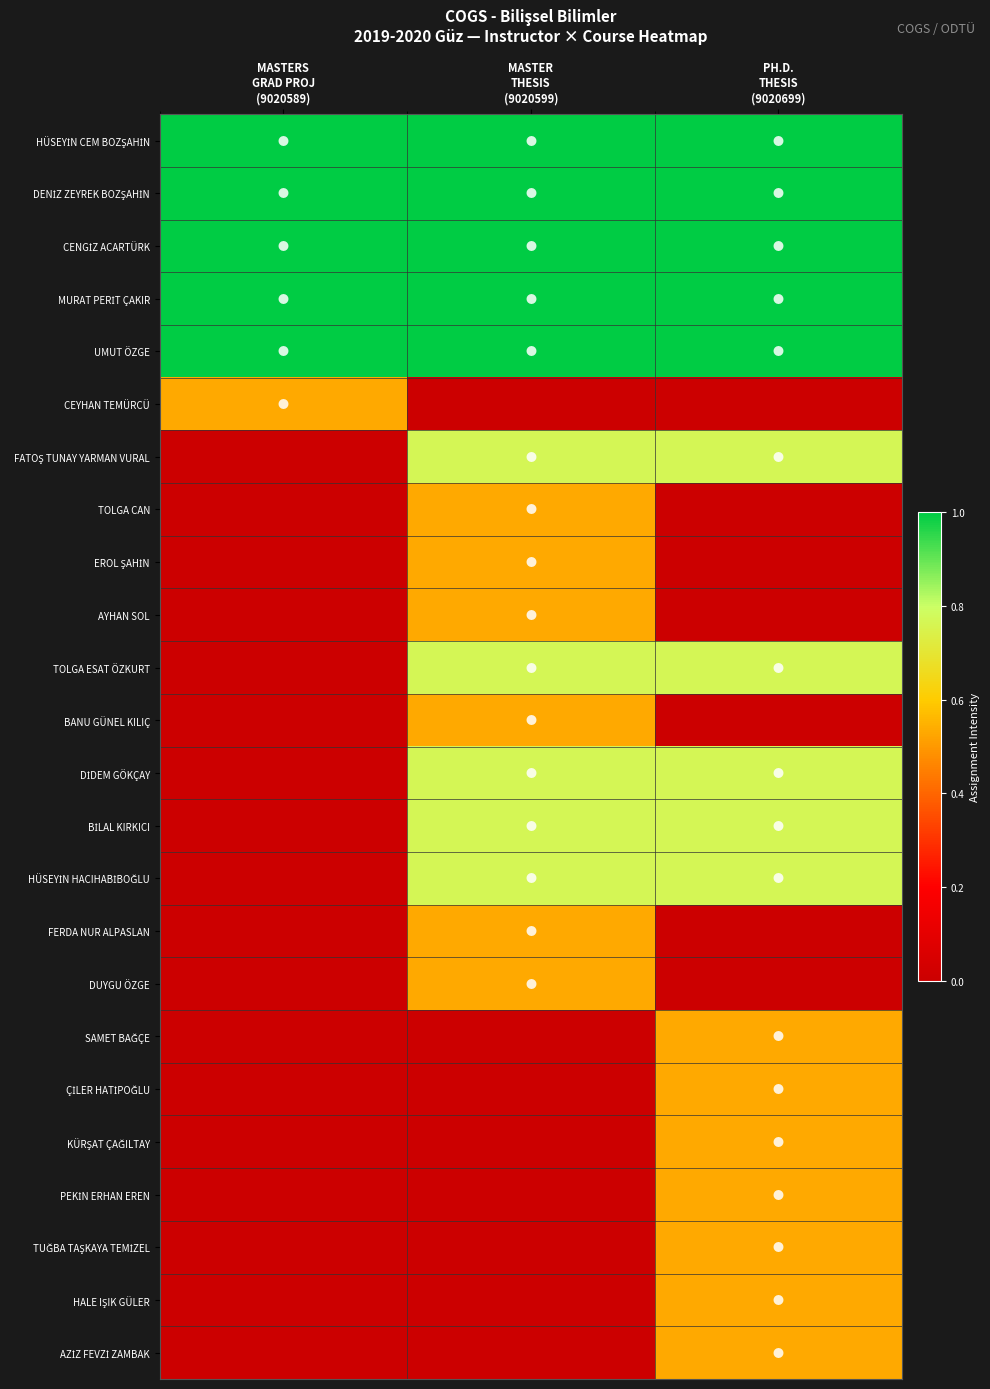

At which category is the sum across all series the highest?

PH.D.
THESIS
(9020699)